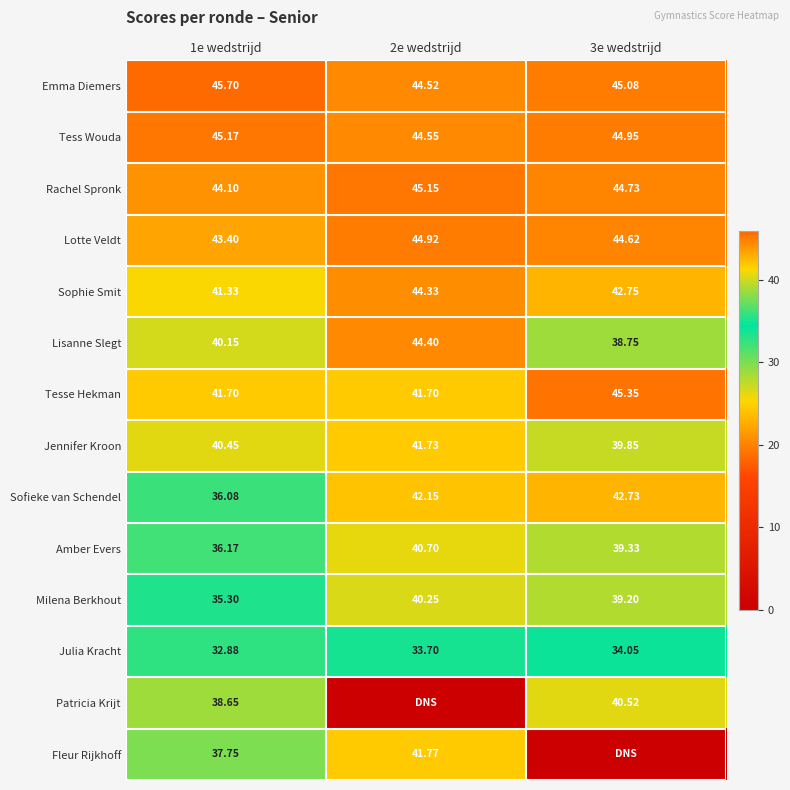

Read the Jennifer Kroon value at 3e wedstrijd.

39.9